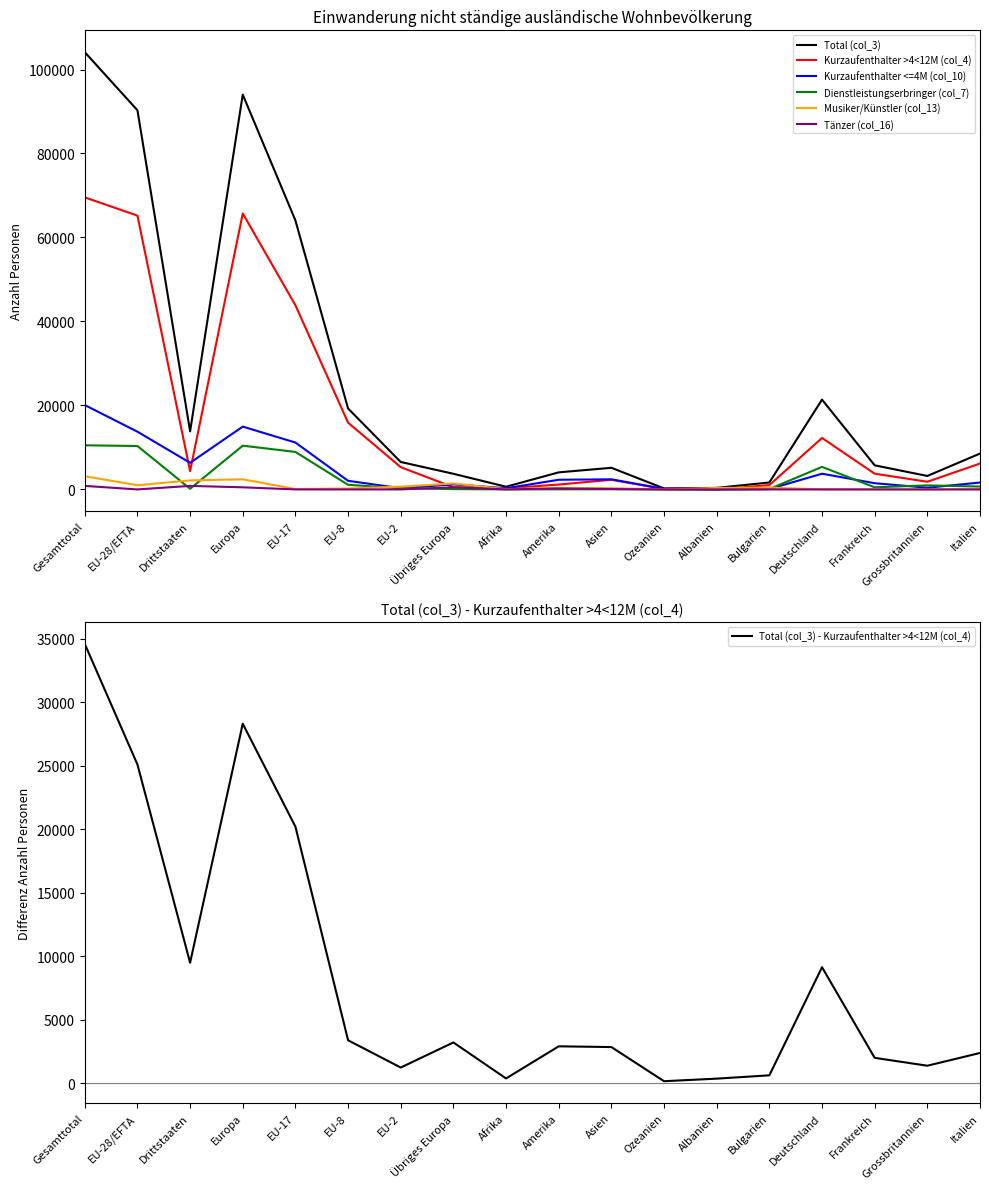

Where is the first local minimum for Musiker/Künstler (col_13)?

EU-28/EFTA